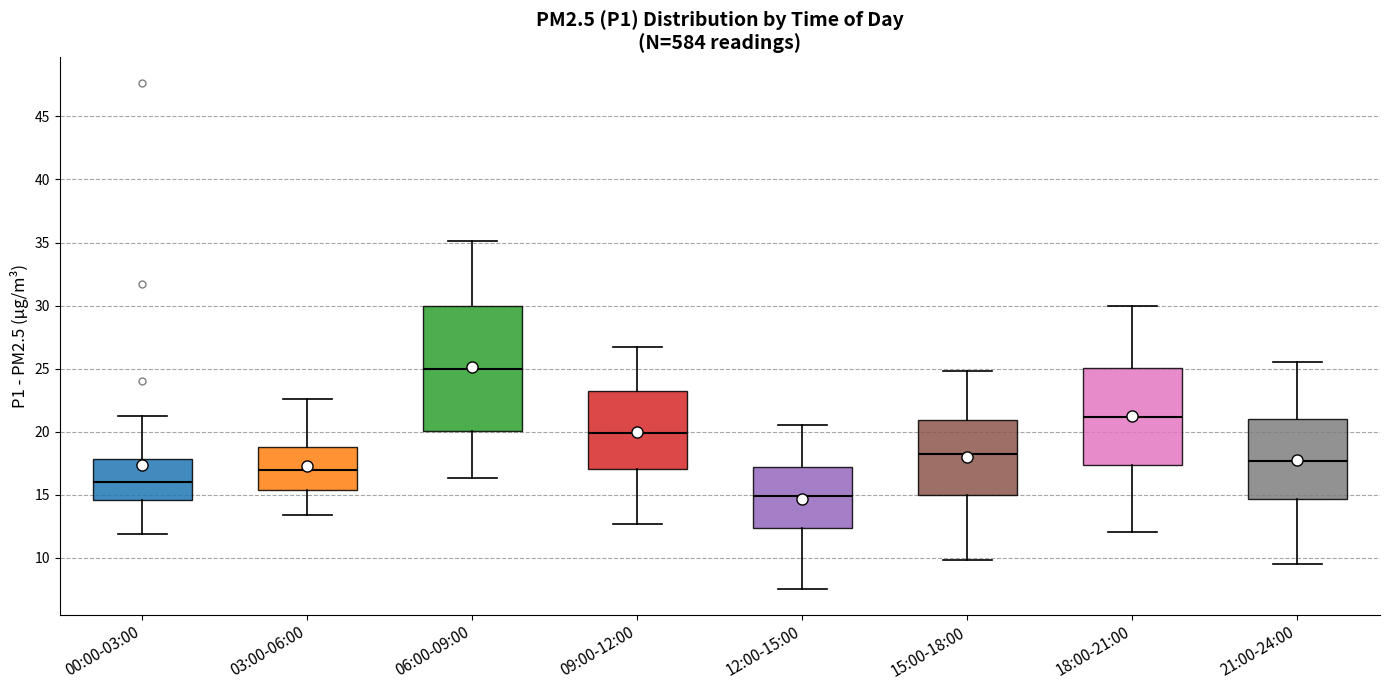

Reading left to right, read every box against the y-axis: the position of its median line, the range the box covers, and the ends of its whiskers. The values are not printed on the chart, so give them approximately, as read against the axis.

00:00-03:00: median 16.0, box 14.5 to 18.0, whiskers 12.0 to 21.0
03:00-06:00: median 17.0, box 15.5 to 19.0, whiskers 13.5 to 22.5
06:00-09:00: median 25.0, box 20.0 to 30.0, whiskers 16.5 to 35.0
09:00-12:00: median 20.0, box 17.0 to 23.0, whiskers 12.5 to 26.5
12:00-15:00: median 15.0, box 12.5 to 17.0, whiskers 7.5 to 20.5
15:00-18:00: median 18.0, box 15.0 to 21.0, whiskers 10.0 to 25.0
18:00-21:00: median 21.0, box 17.5 to 25.0, whiskers 12.0 to 30.0
21:00-24:00: median 17.5, box 14.5 to 21.0, whiskers 9.5 to 25.5